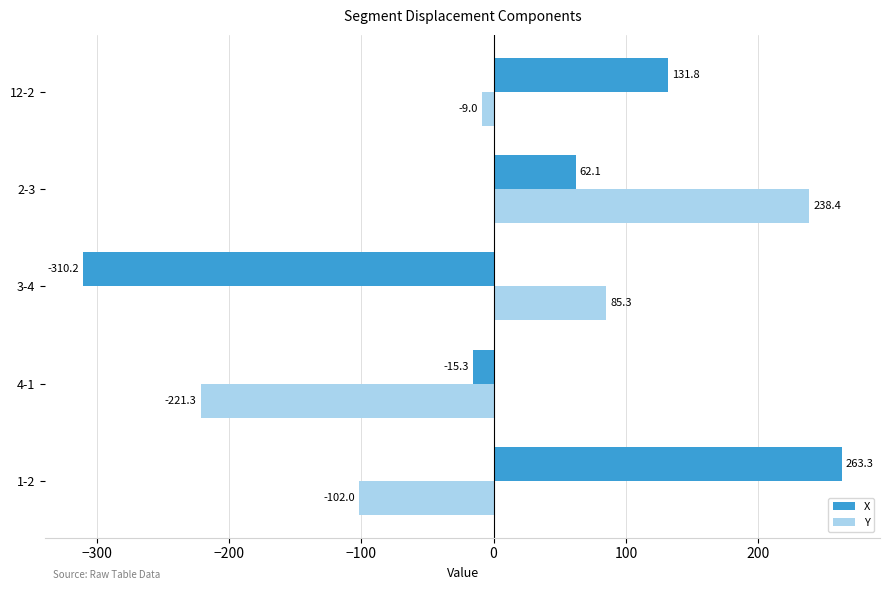

At how many categories does at least one series exceed 54?

4